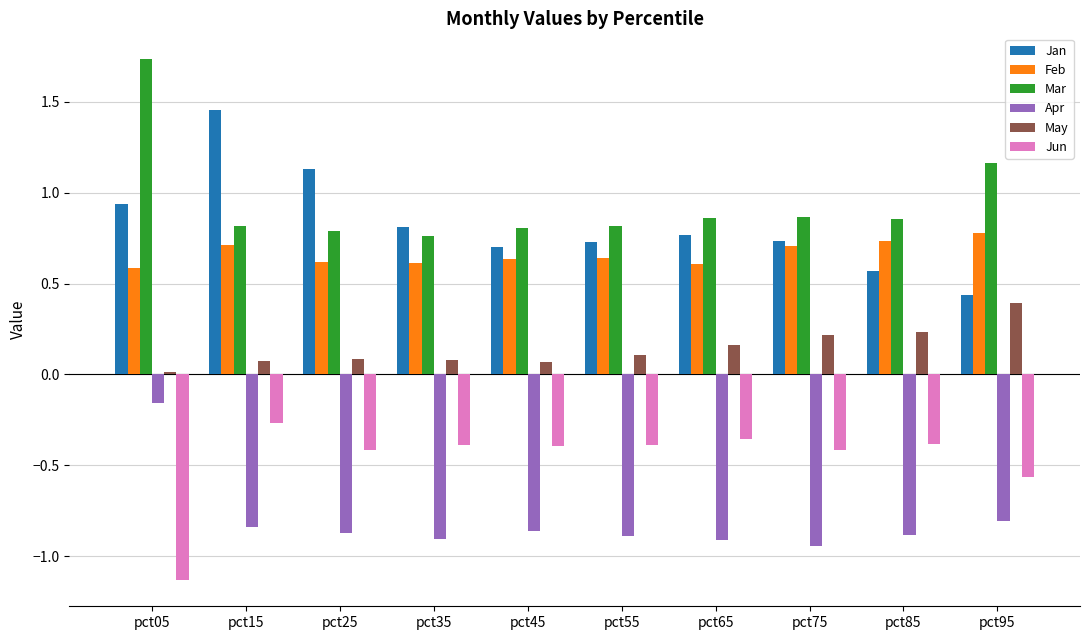

Is it true that Jan equals 0.5 at pct05?

False